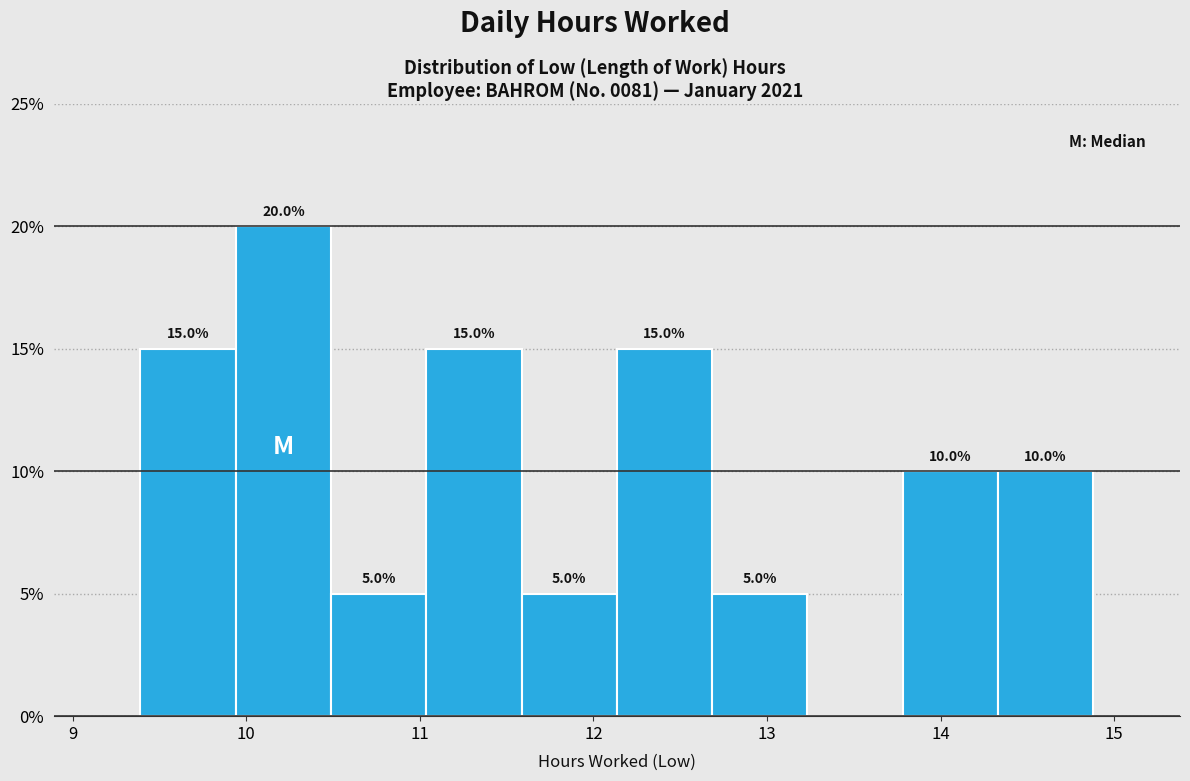

Which range on the x-axis has the tallest bar?

9.9 to 10.5